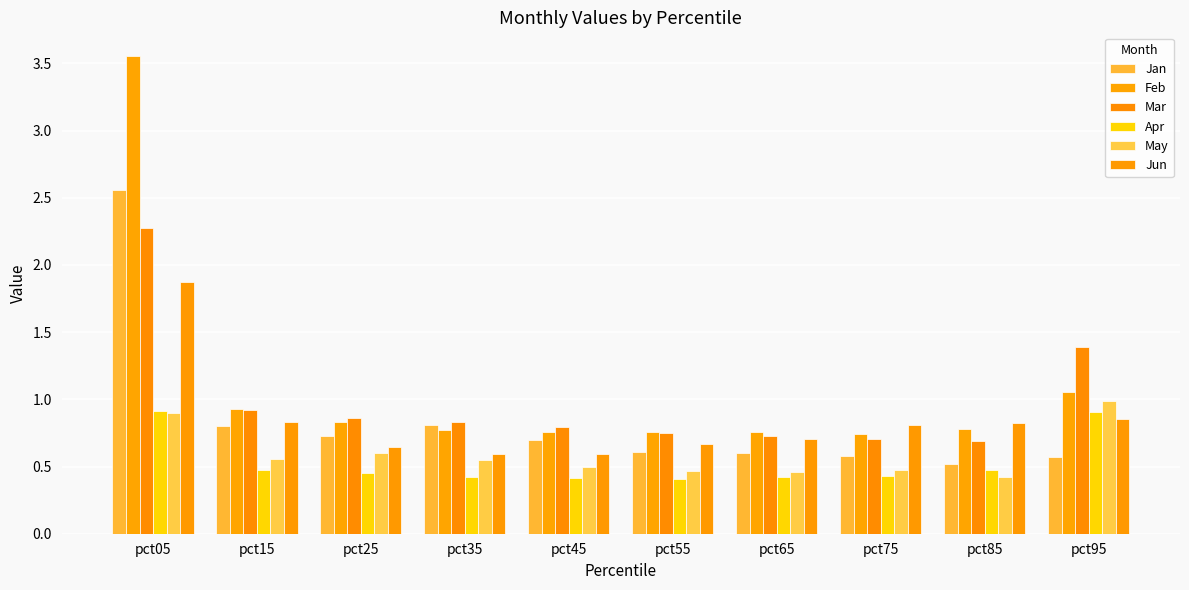

Rank the categories by Mar value from highest to lowest.

pct05, pct95, pct15, pct25, pct35, pct45, pct55, pct65, pct75, pct85